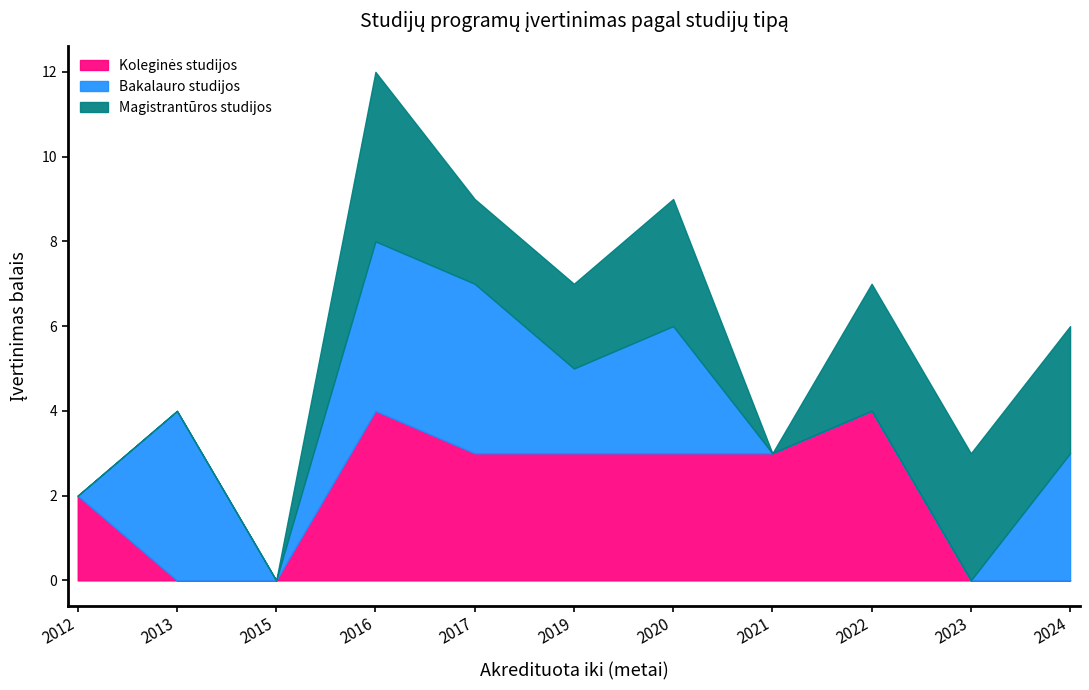

What is the difference between the second highest and second lowest values in the Magistrantūros studijos series?

3